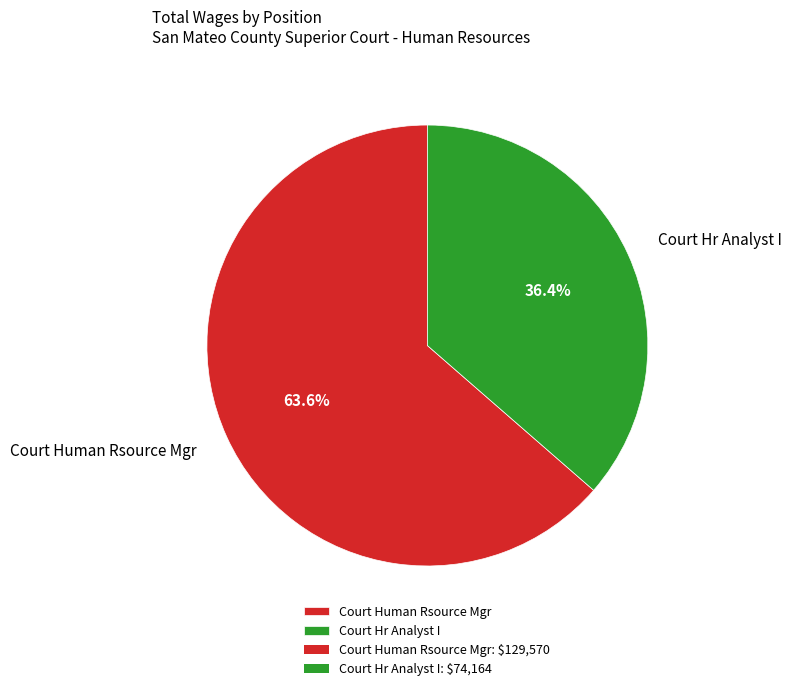

To the nearest percent, what percentage of the pie is Court Hr Analyst I?

36%